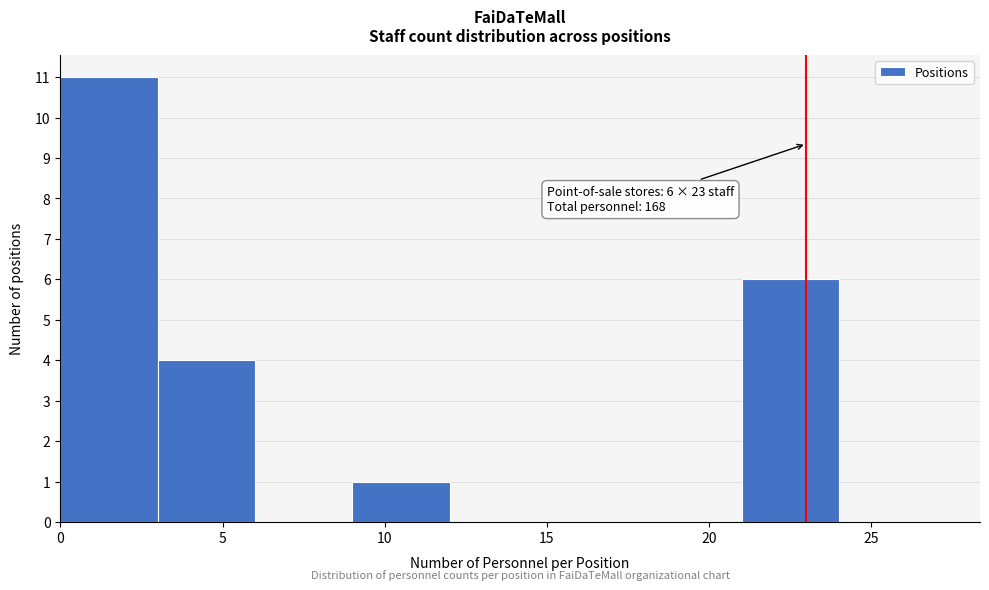

Which range on the x-axis has the tallest bar?

0 to 3